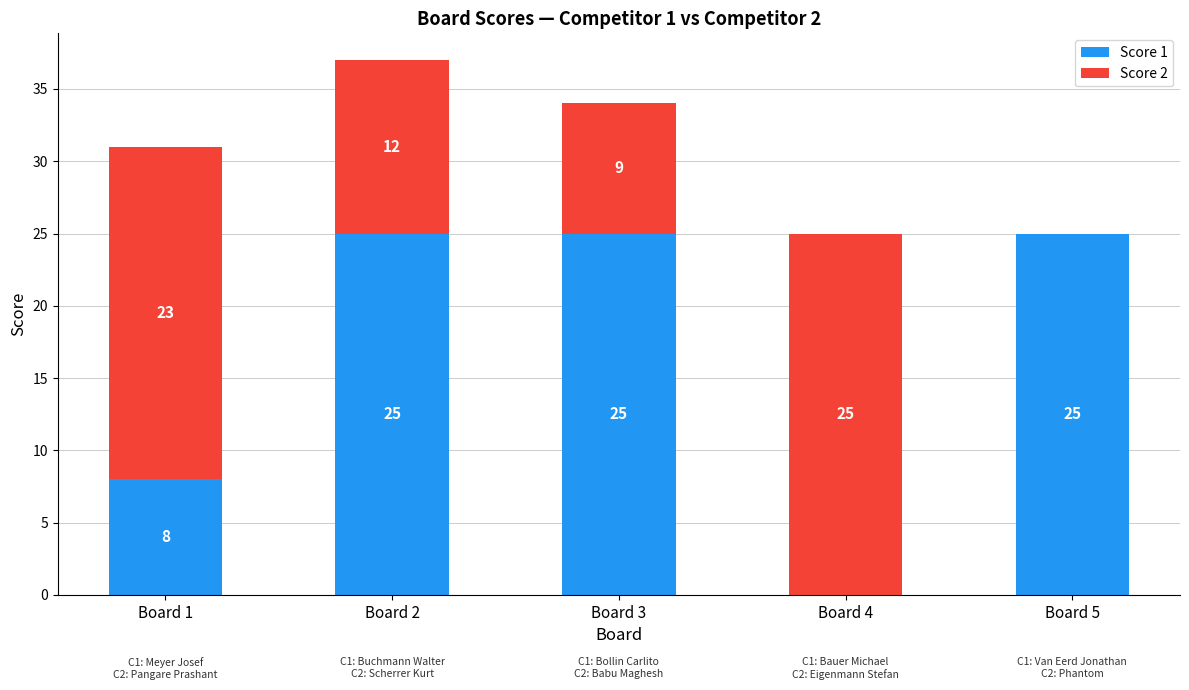

The Score 1 series shows 8 at Board 3. True or false?

False